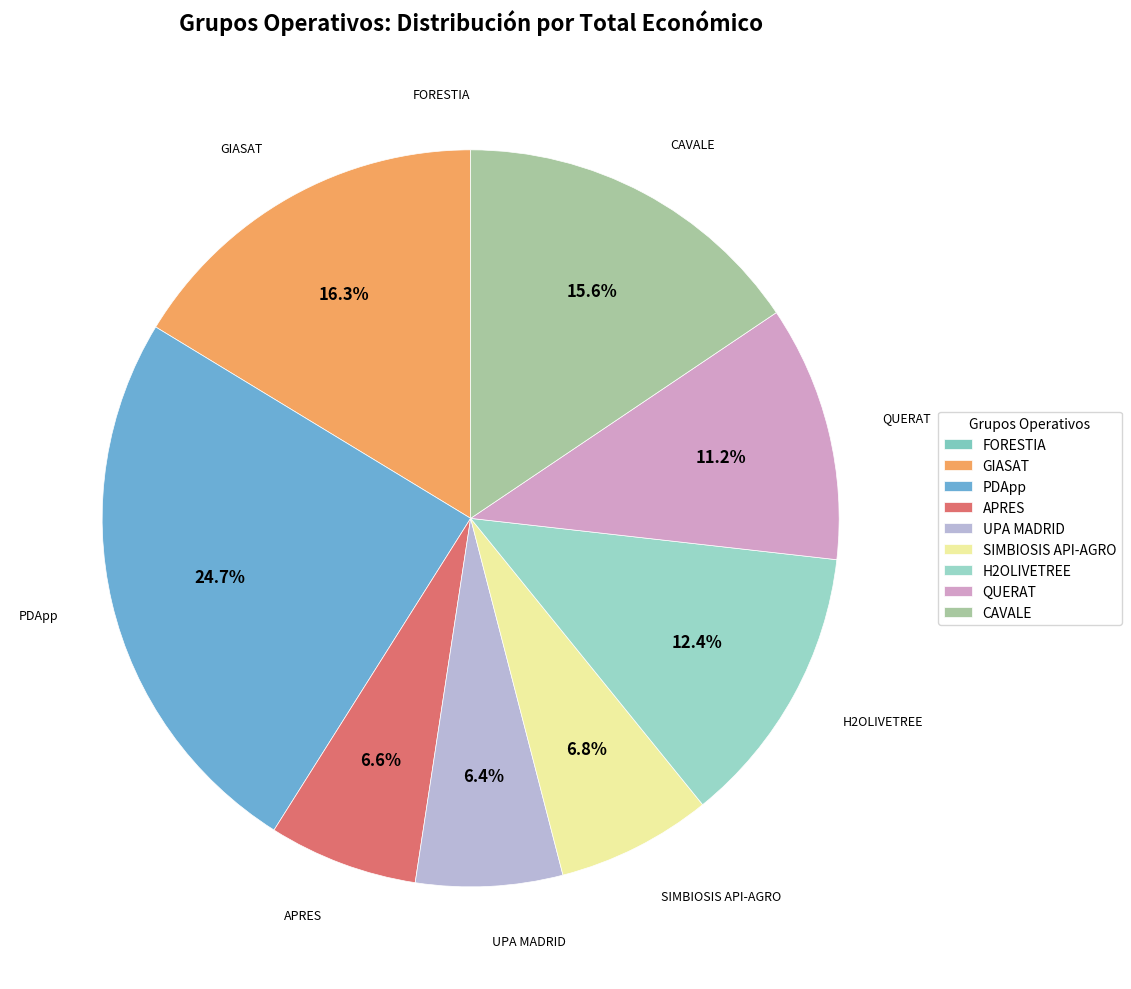

Is the sum of APRES and UPA MADRID greater than half?

No